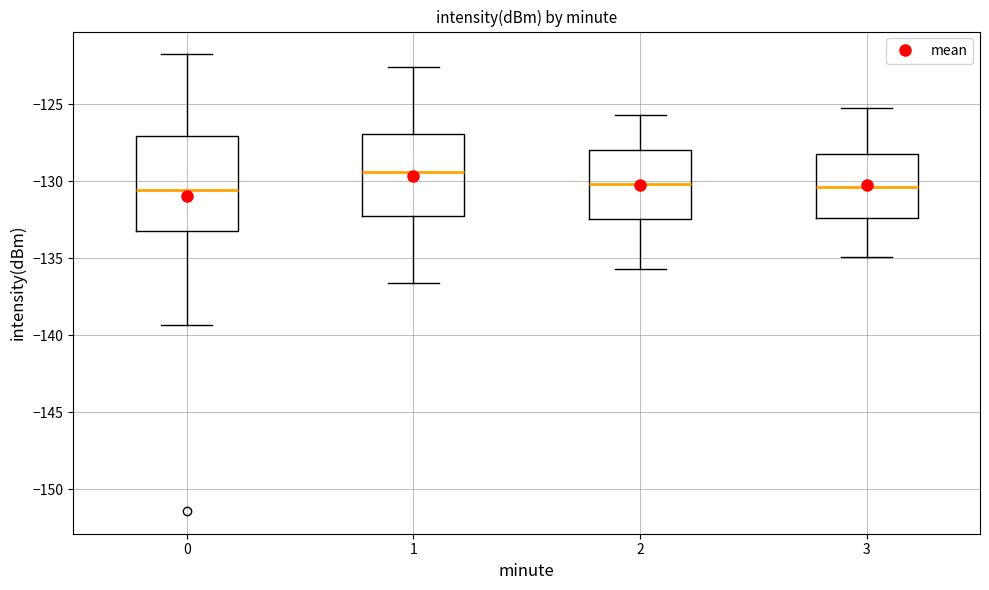

Where is the upper edge of the box at x = 2 on the y-axis? The values are not printed on the chart, so give them approximately, as read against the axis.

-128.0